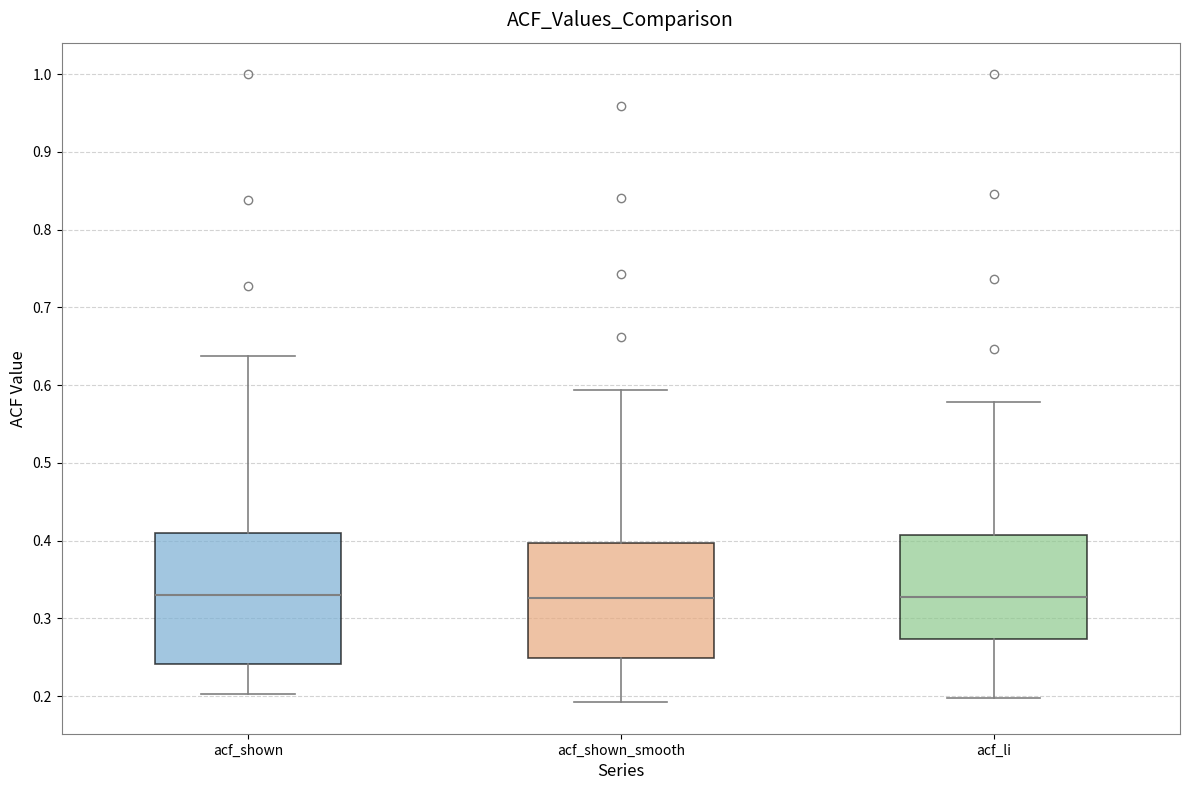

Reading left to right, transcribe this box plot: for each box, give where its median line is, the range the box spans, and where its two whiskers end, as read against the y-axis. The values are not printed on the chart, so give them approximately, as read against the axis.

acf_shown: median 0.33, box 0.24 to 0.41, whiskers 0.20 to 0.64
acf_shown_smooth: median 0.33, box 0.25 to 0.40, whiskers 0.19 to 0.59
acf_li: median 0.33, box 0.27 to 0.41, whiskers 0.20 to 0.58